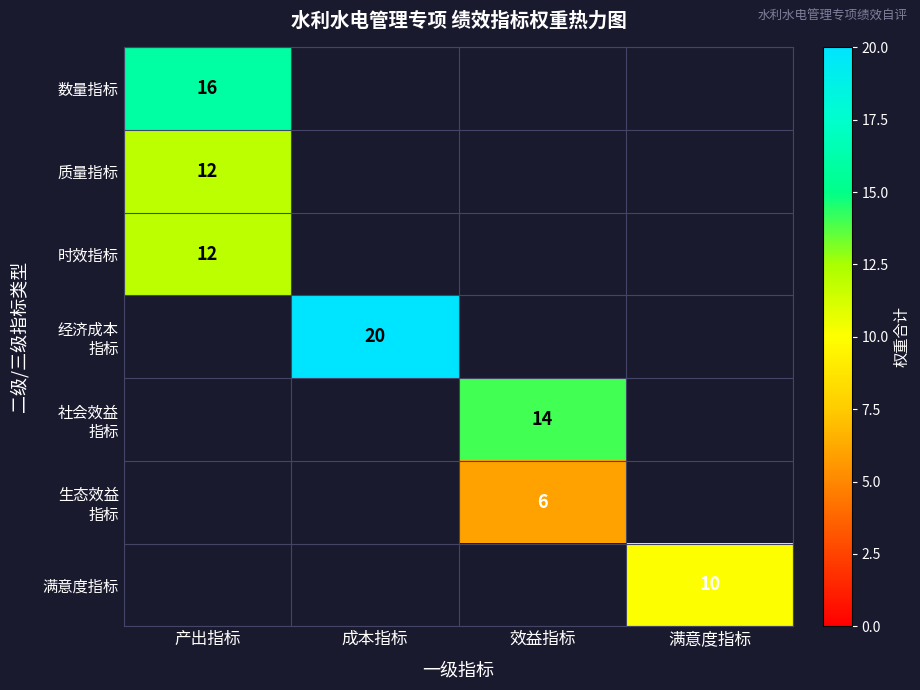

Is it true that 时效指标 equals 12 at 产出指标?

True